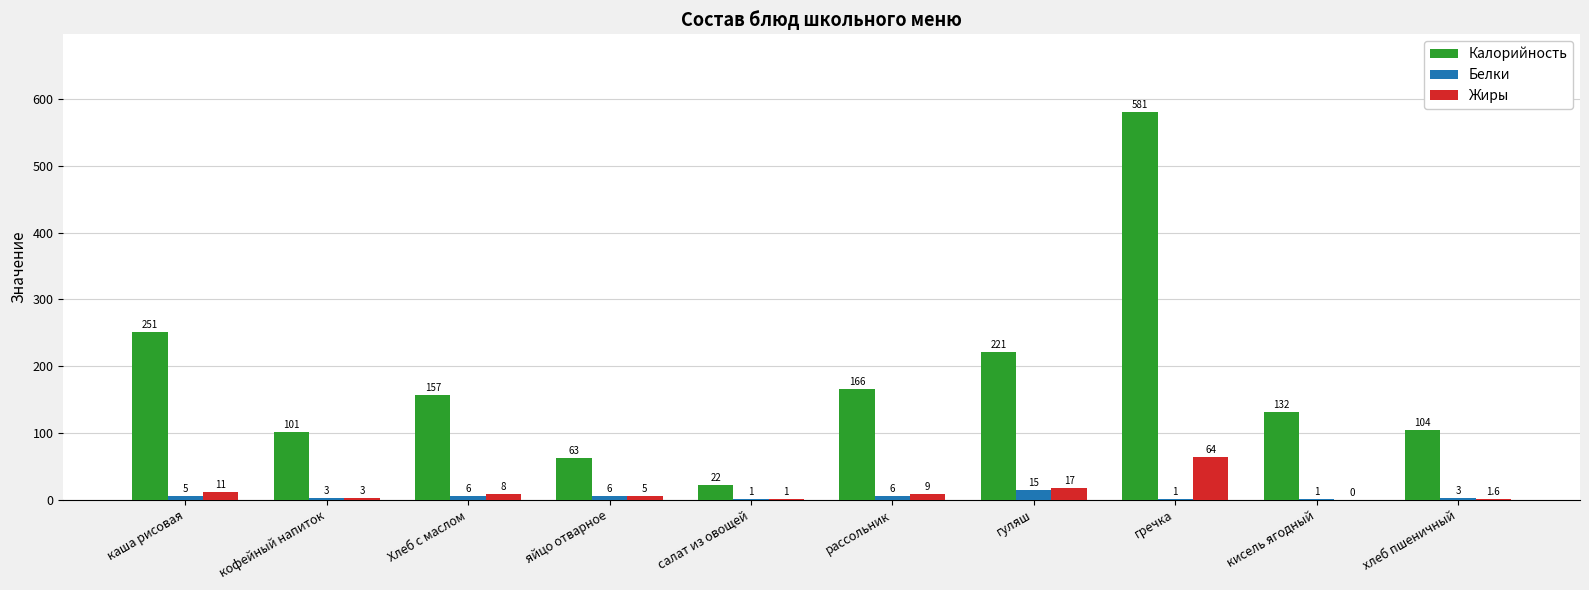

Are the bars horizontal?

No